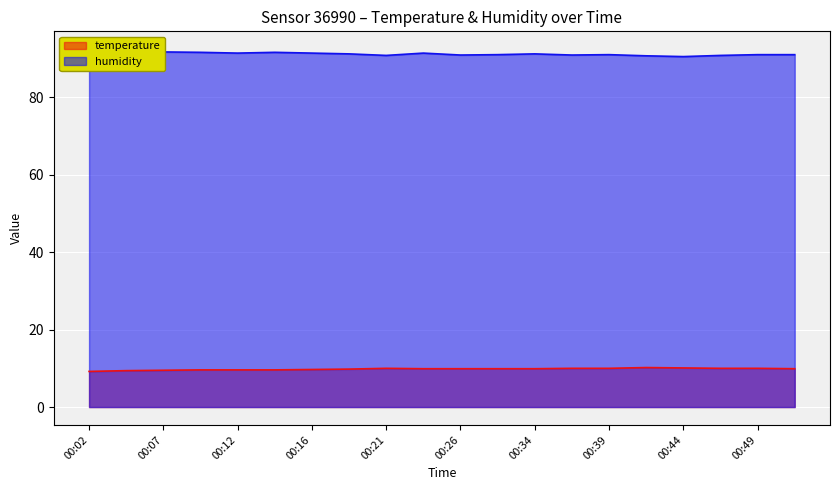

Between 00:34 and 00:44, which series saw the biggest shift?

humidity